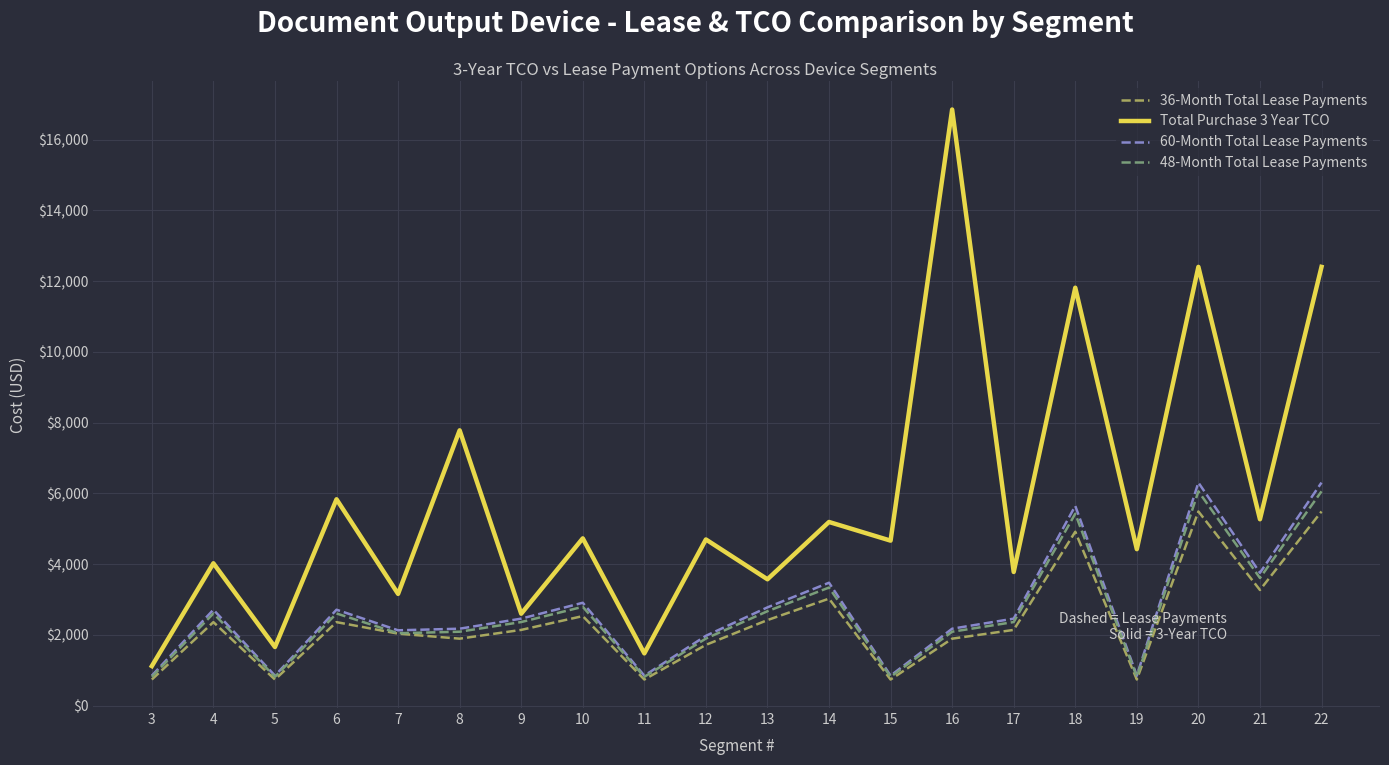

What is the difference between the highest and lowest values at 15?

3925.4